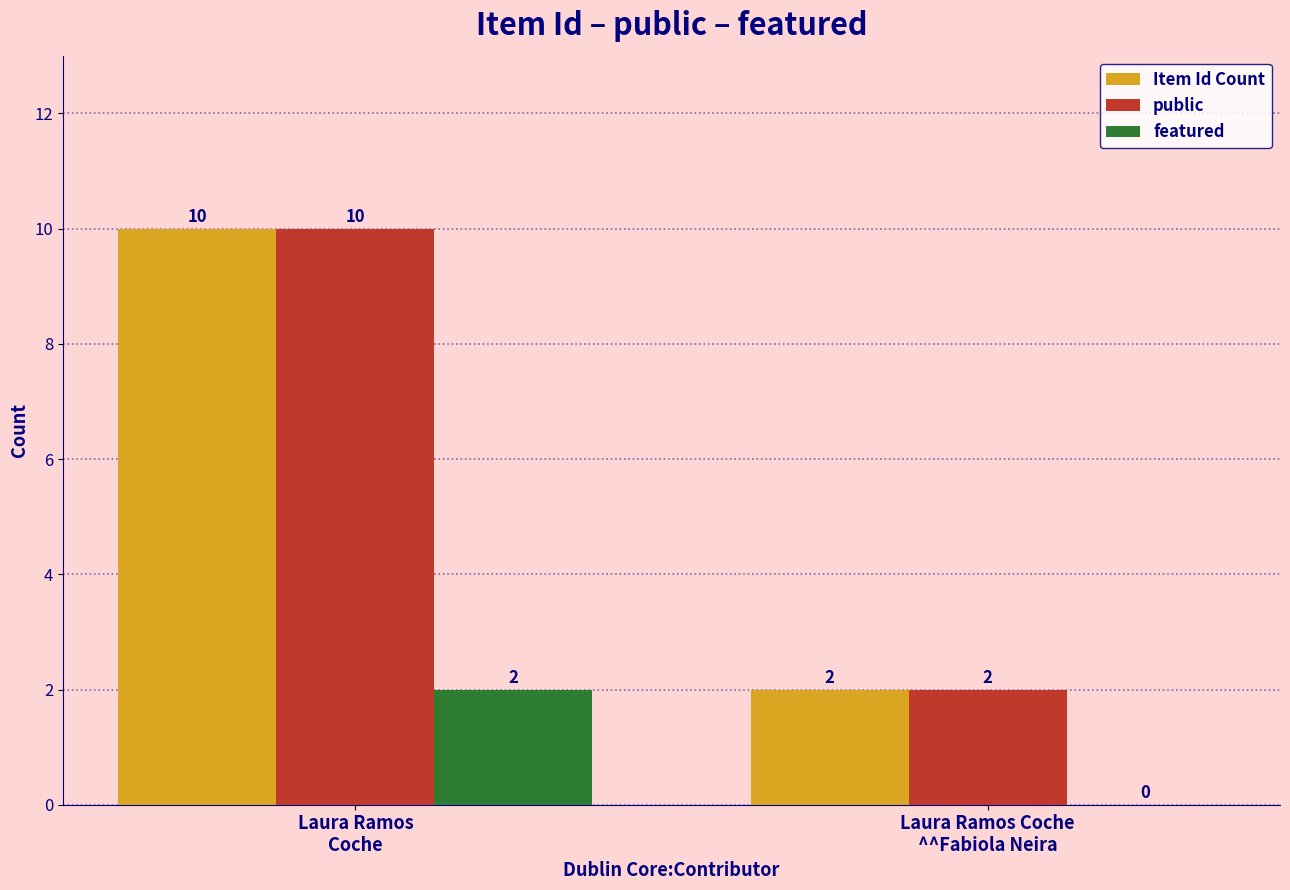

How many data points does each series have?

2